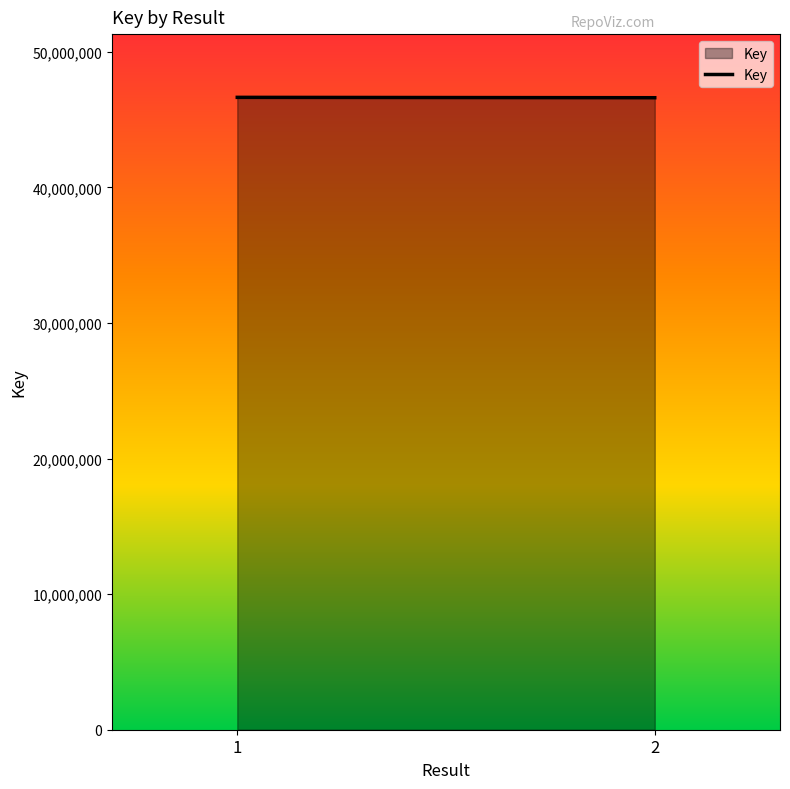

Reading left to right, list all the values displayed in this chart.

1=46640853	2=46613620